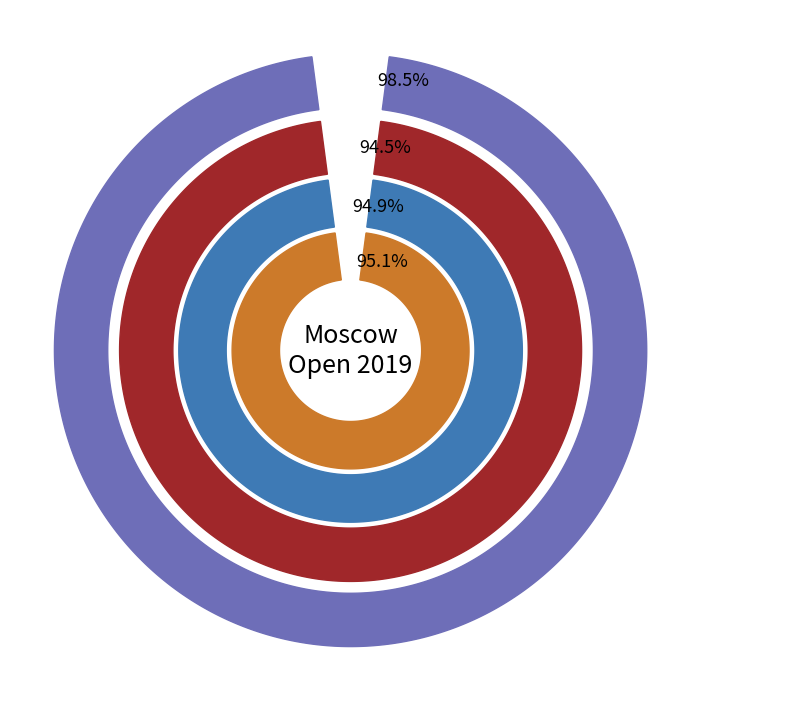

Count the number of slices in the pie.

4